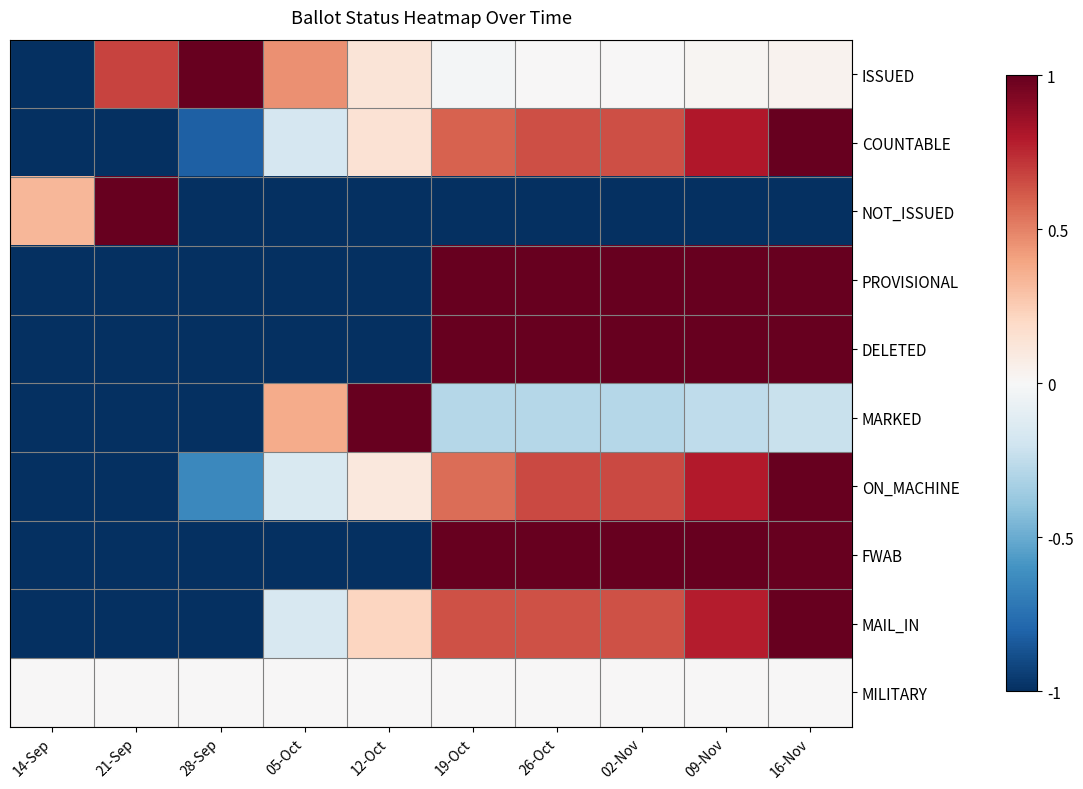

Reading left to right, what are all the values shown in this chart?

ISSUED: 14-Sep=-1.0	21-Sep=0.7	28-Sep=1.0	05-Oct=0.5	12-Oct=0.1	19-Oct=-0.0	26-Oct=0.0	02-Nov=0.0	09-Nov=0.0	16-Nov=0.0
COUNTABLE: 14-Sep=-1.0	21-Sep=-1.0	28-Sep=-0.8	05-Oct=-0.2	12-Oct=0.1	19-Oct=0.6	26-Oct=0.6	02-Nov=0.6	09-Nov=0.8	16-Nov=1.0
NOT_ISSUED: 14-Sep=0.3	21-Sep=1.0	28-Sep=-1.0	05-Oct=-1.0	12-Oct=-1.0	19-Oct=-1.0	26-Oct=-1.0	02-Nov=-1.0	09-Nov=-1.0	16-Nov=-1.0
PROVISIONAL: 14-Sep=-1.0	21-Sep=-1.0	28-Sep=-1.0	05-Oct=-1.0	12-Oct=-1.0	19-Oct=1.0	26-Oct=1.0	02-Nov=1.0	09-Nov=1.0	16-Nov=1.0
DELETED: 14-Sep=-1.0	21-Sep=-1.0	28-Sep=-1.0	05-Oct=-1.0	12-Oct=-1.0	19-Oct=1.0	26-Oct=1.0	02-Nov=1.0	09-Nov=1.0	16-Nov=1.0
MARKED: 14-Sep=-1.0	21-Sep=-1.0	28-Sep=-1.0	05-Oct=0.4	12-Oct=1.0	19-Oct=-0.3	26-Oct=-0.3	02-Nov=-0.3	09-Nov=-0.3	16-Nov=-0.2
ON_MACHINE: 14-Sep=-1.0	21-Sep=-1.0	28-Sep=-0.6	05-Oct=-0.2	12-Oct=0.1	19-Oct=0.6	26-Oct=0.7	02-Nov=0.7	09-Nov=0.8	16-Nov=1.0
FWAB: 14-Sep=-1.0	21-Sep=-1.0	28-Sep=-1.0	05-Oct=-1.0	12-Oct=-1.0	19-Oct=1.0	26-Oct=1.0	02-Nov=1.0	09-Nov=1.0	16-Nov=1.0
MAIL_IN: 14-Sep=-1.0	21-Sep=-1.0	28-Sep=-1.0	05-Oct=-0.2	12-Oct=0.2	19-Oct=0.6	26-Oct=0.6	02-Nov=0.6	09-Nov=0.8	16-Nov=1.0
MILITARY: 14-Sep=0.0	21-Sep=0.0	28-Sep=0.0	05-Oct=0.0	12-Oct=0.0	19-Oct=0.0	26-Oct=0.0	02-Nov=0.0	09-Nov=0.0	16-Nov=0.0